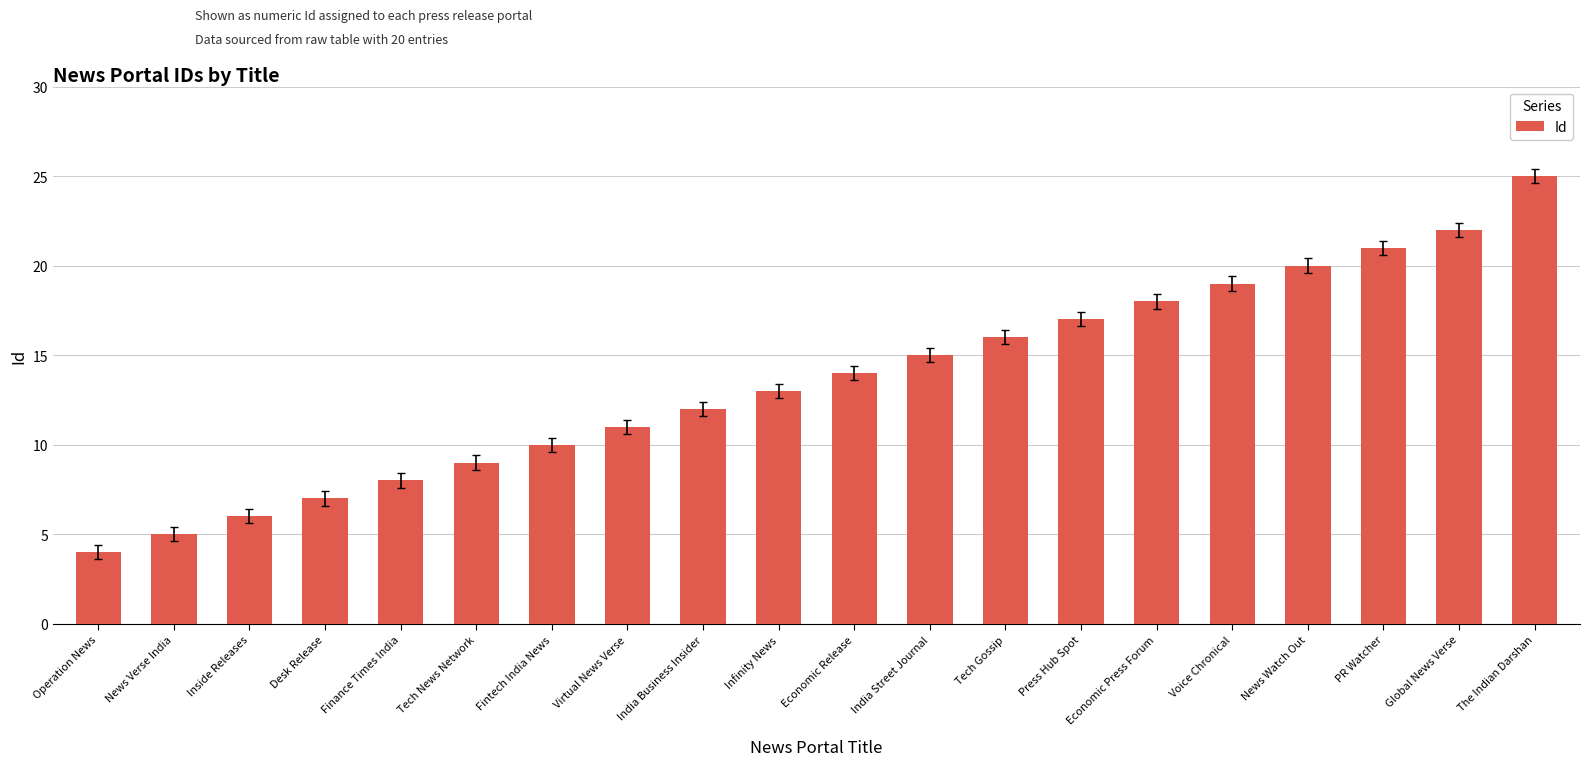

Reading left to right, list all the values displayed in this chart.

4	5	6	7	8	9	10	11	12	13	14	15	16	17	18	19	20	21	22	25